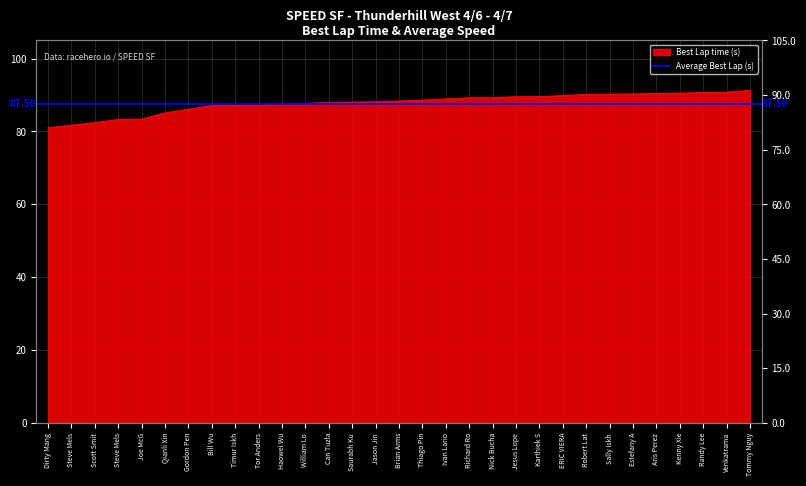

At which category does the chart reach its minimum across all series?

Dirty Mang